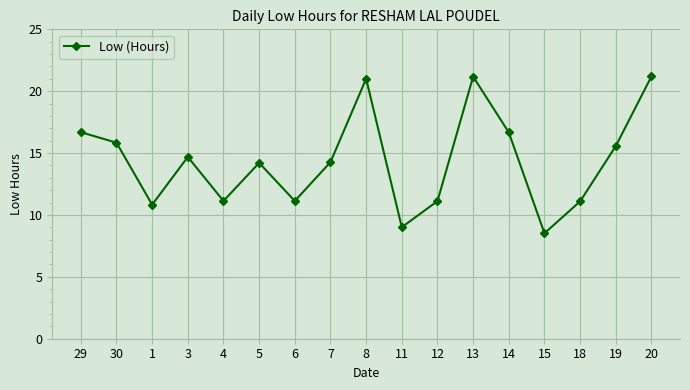

How many interior local valleys (lower than both neighbors) does the data have?

5